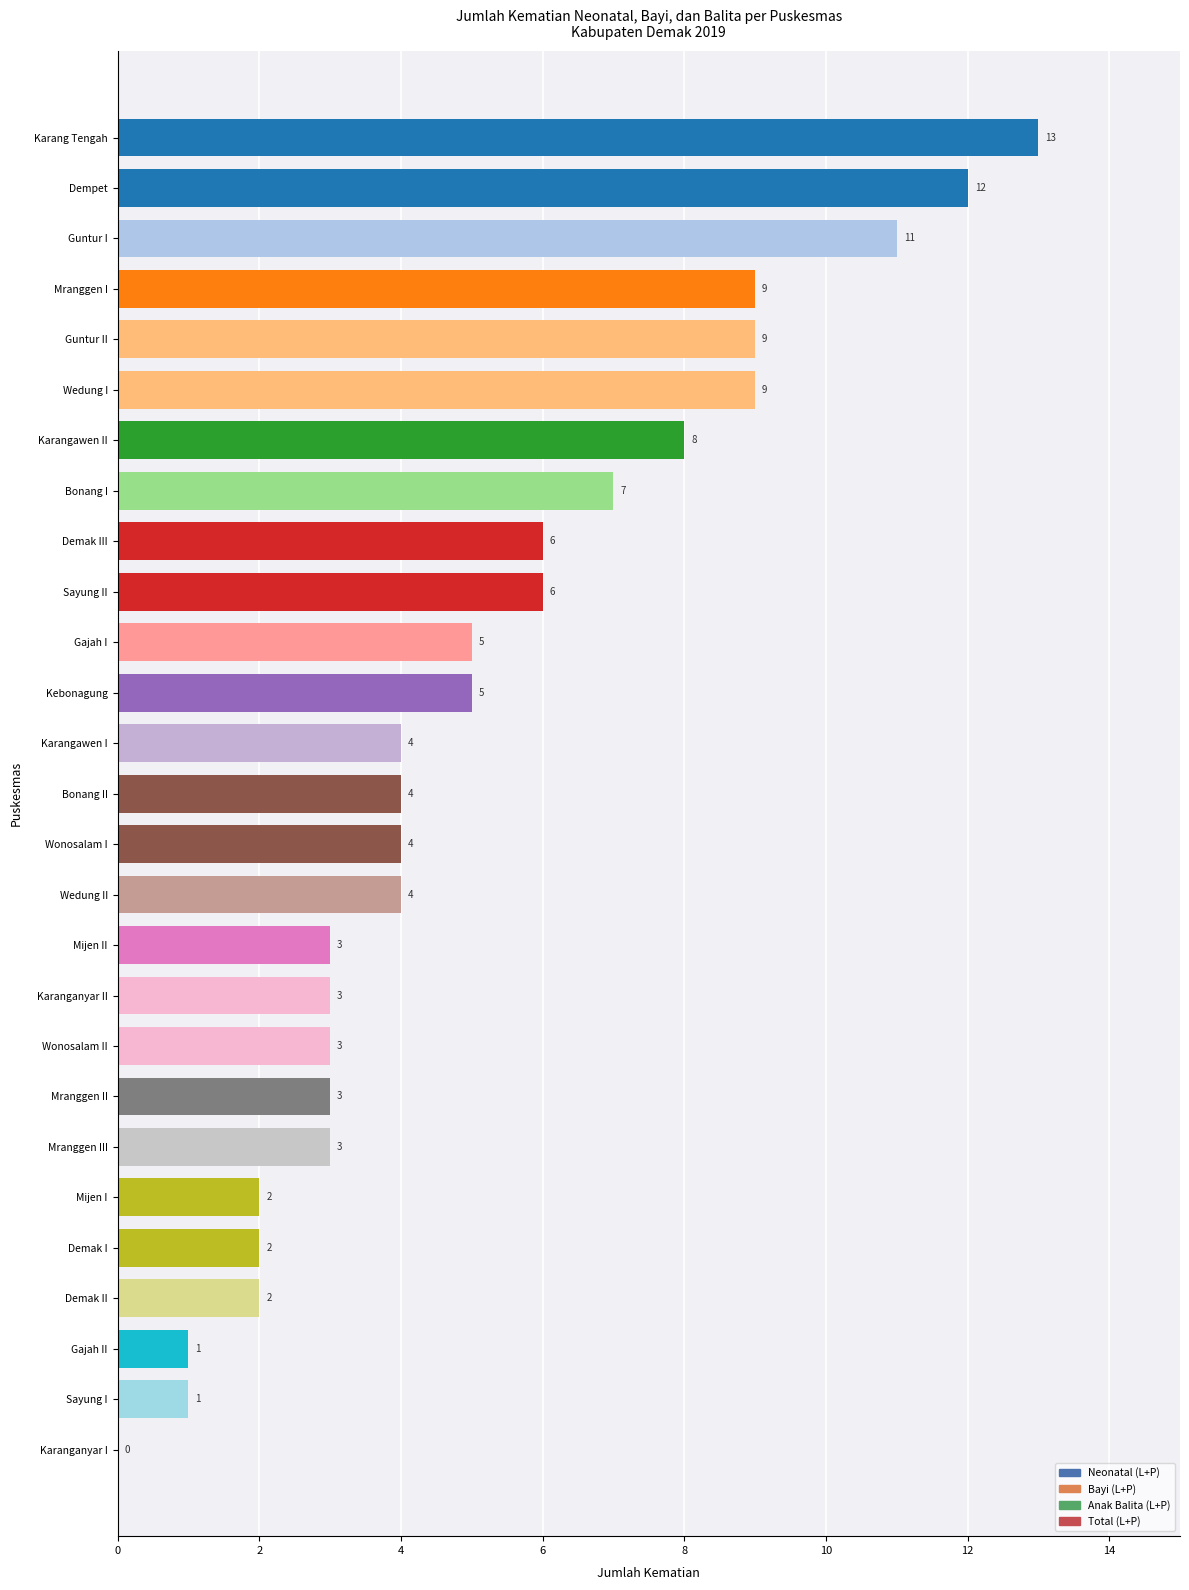

Count the number of data series in this chart.

4